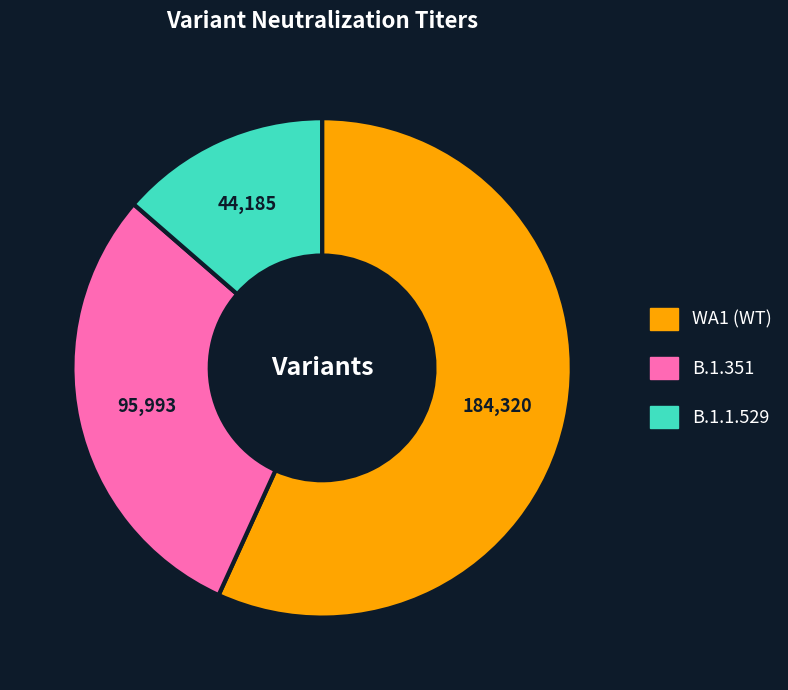

Combined, do B.1.351 and WA1 (WT) account for over 50%?

Yes